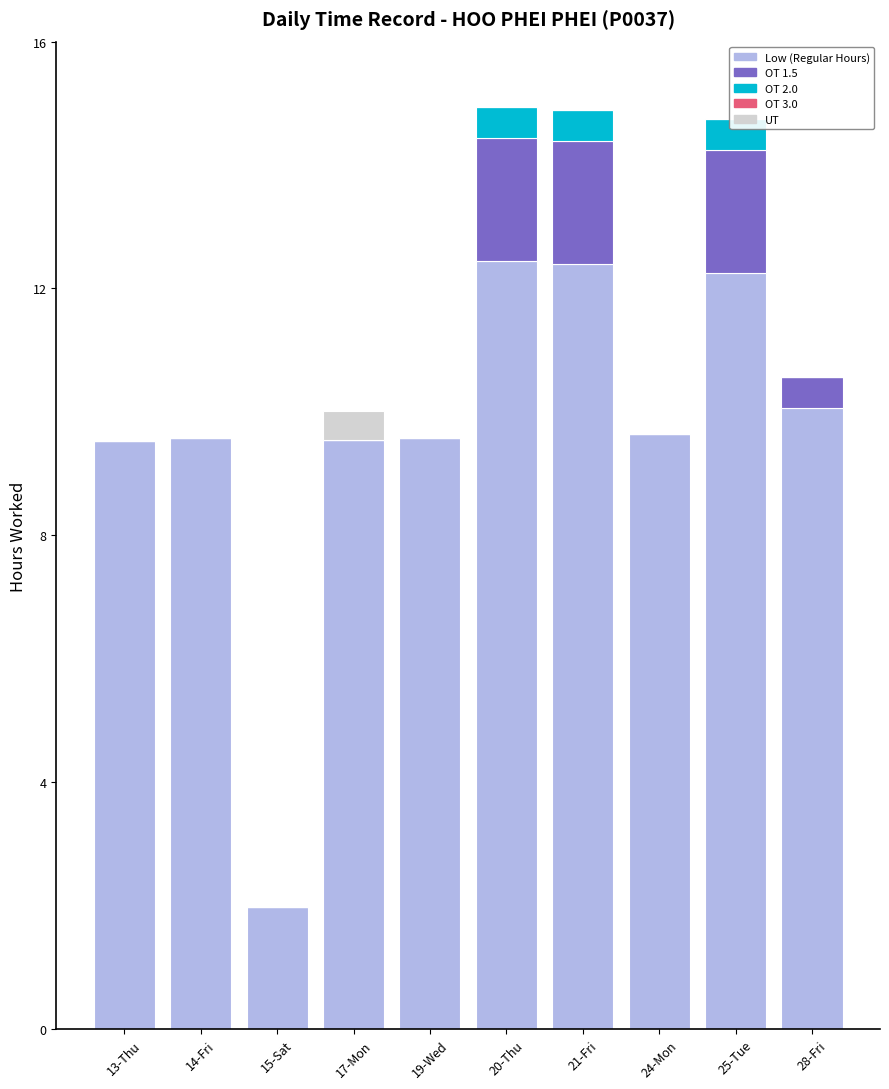

How many bars are there in each group?

5